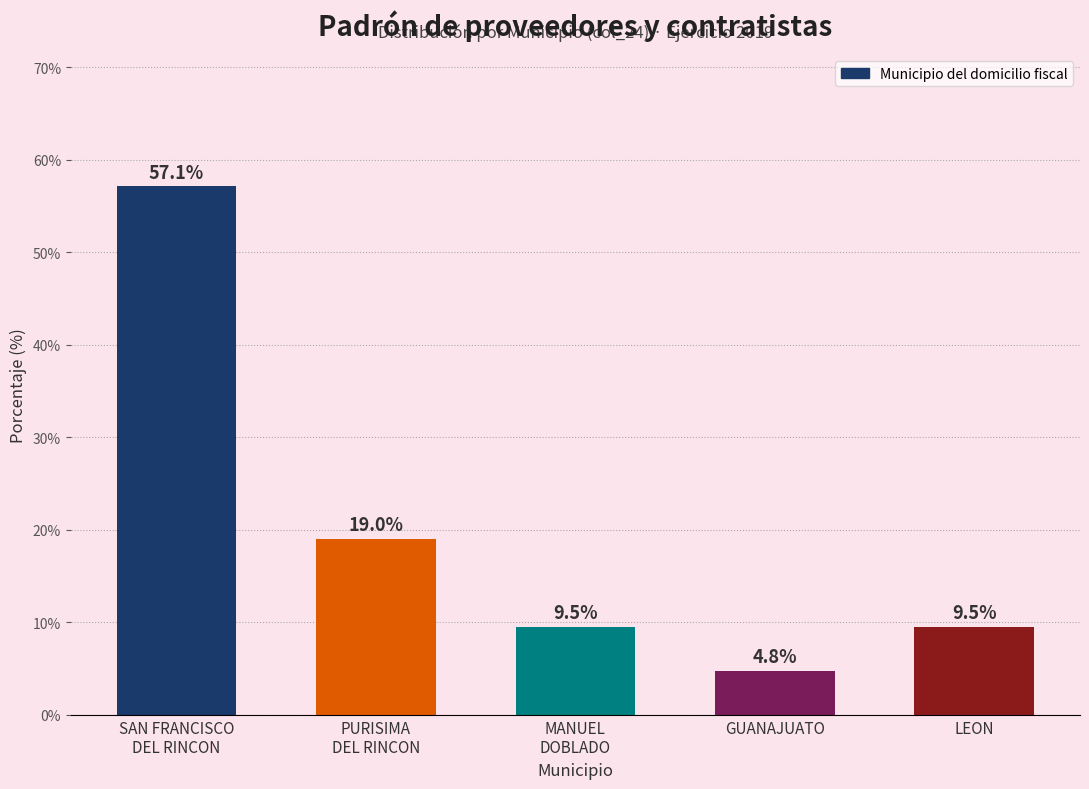

Reading left to right, extract all data points from this chart.

57.1	19.0	9.5	4.8	9.5